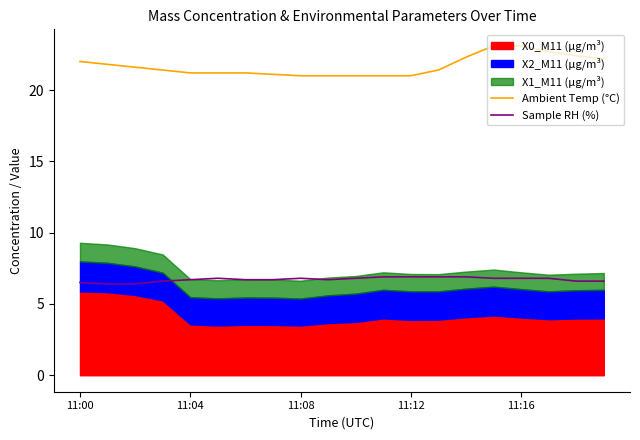

What is the minimum value for Sample RH (%)?

6.4